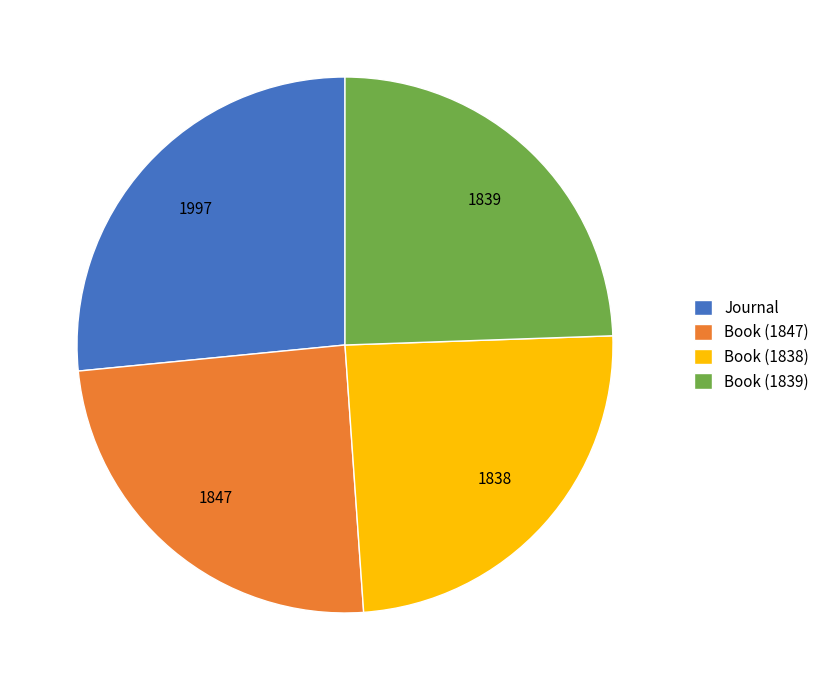

Do Book (1847) and Book (1839) together represent more than half of the pie?

No